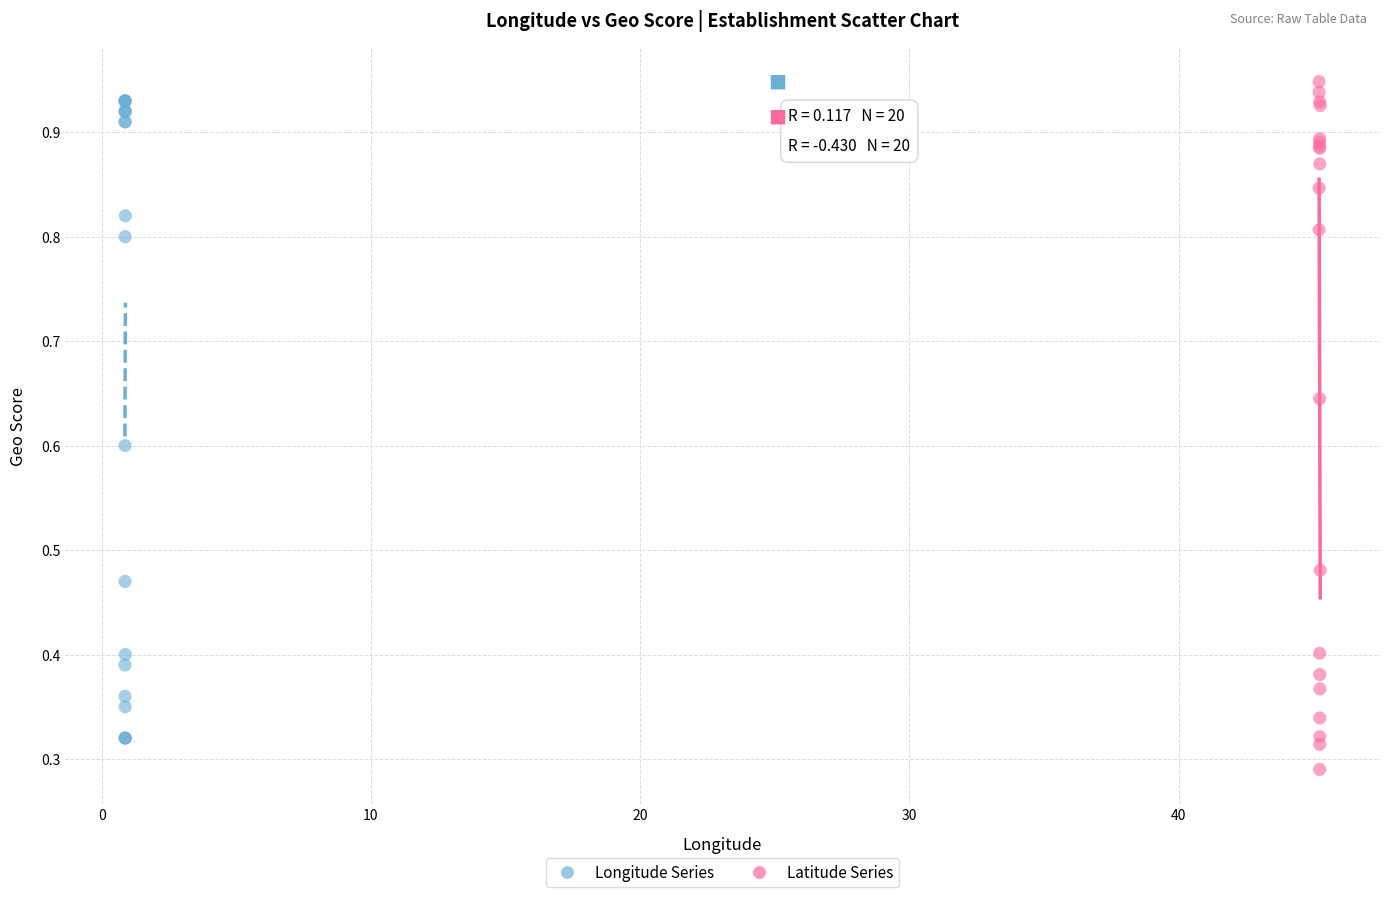

Which series reaches the minimum Y coordinate?

Latitude Series